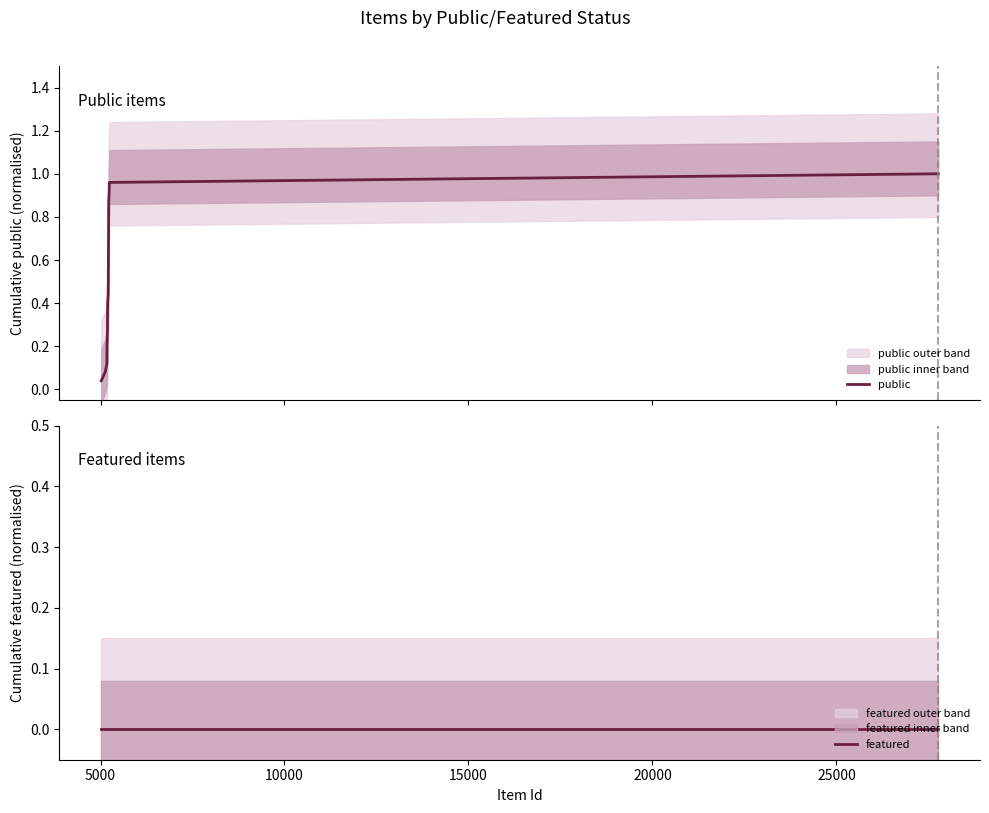

How many lines are shown in the chart?

2